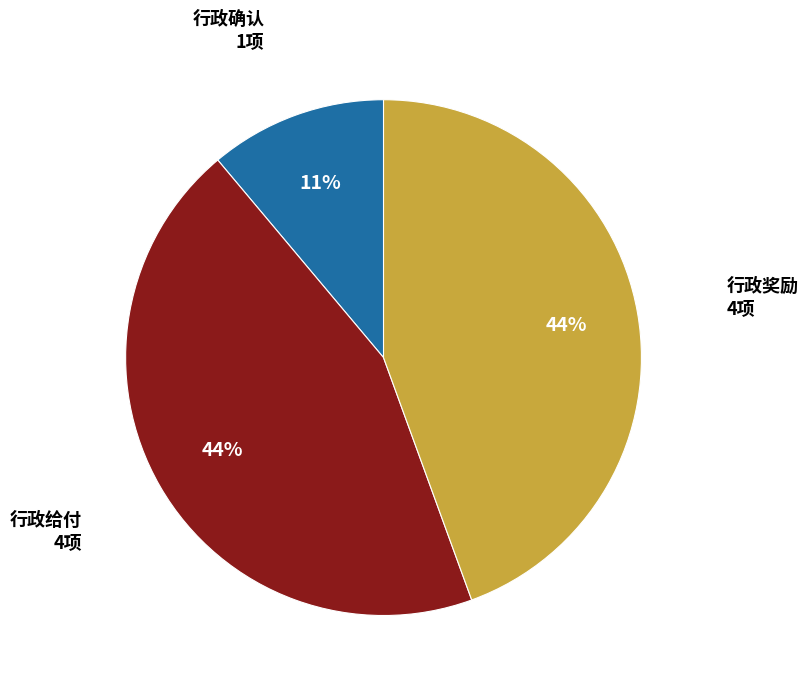

To the nearest percent, what is the difference between the largest and smallest slice percentages?

33%